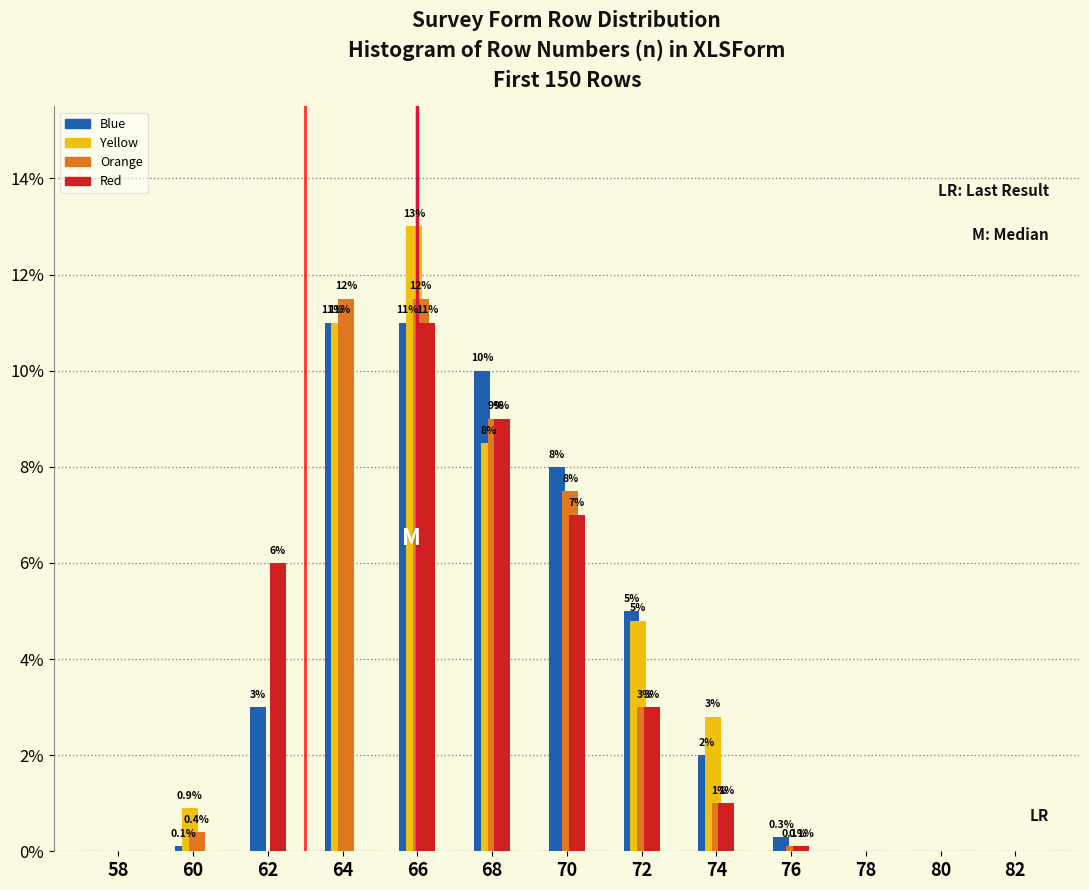

Reading left to right, extract all data points from this chart.

Blue: 58=0.0	60=0.1	62=3.0	64=11.0	66=11.0	68=10.0	70=8.0	72=5.0	74=2.0	76=0.3	78=0.0	80=0.0	82=0.0
Yellow: 58=0.0	60=0.9	62=0.0	64=11.0	66=13.0	68=8.5	70=0.0	72=4.8	74=2.8	76=0.0	78=0.0	80=0.0	82=0.0
Orange: 58=0.0	60=0.4	62=0.0	64=11.5	66=11.5	68=9.0	70=7.5	72=3.0	74=1.0	76=0.1	78=0.0	80=0.0	82=0.0
Red: 58=0.0	60=0.0	62=6.0	64=0.0	66=11.0	68=9.0	70=7.0	72=3.0	74=1.0	76=0.1	78=0.0	80=0.0	82=0.0